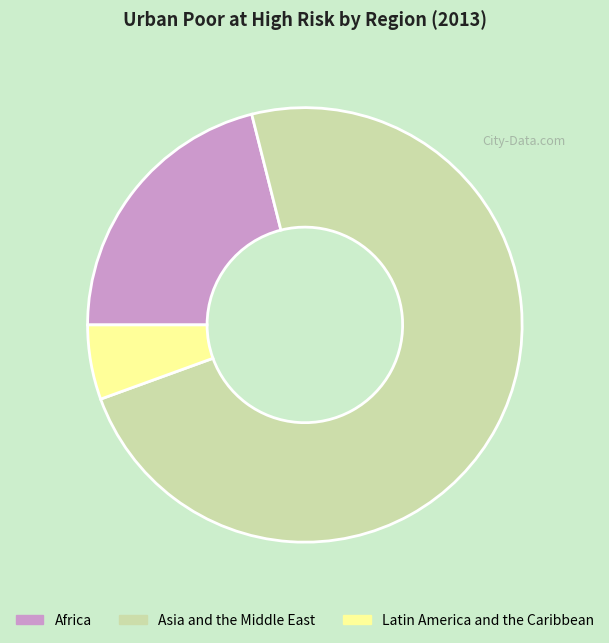

How many slices are in this pie chart?

3